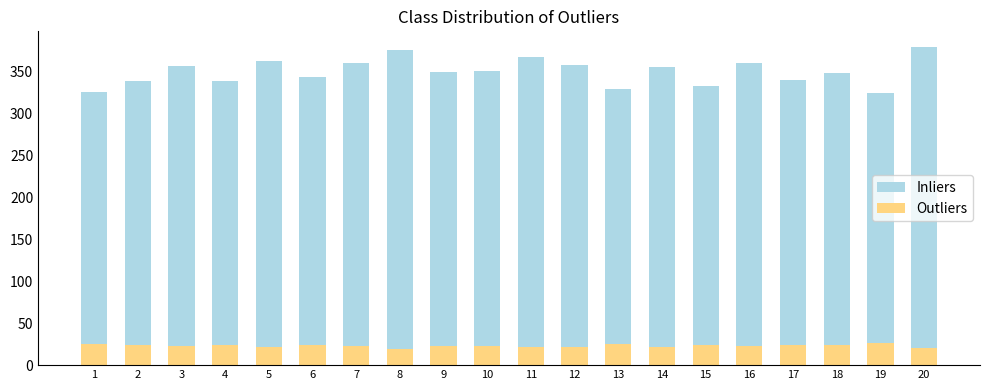

How many bars are there in each group?

2